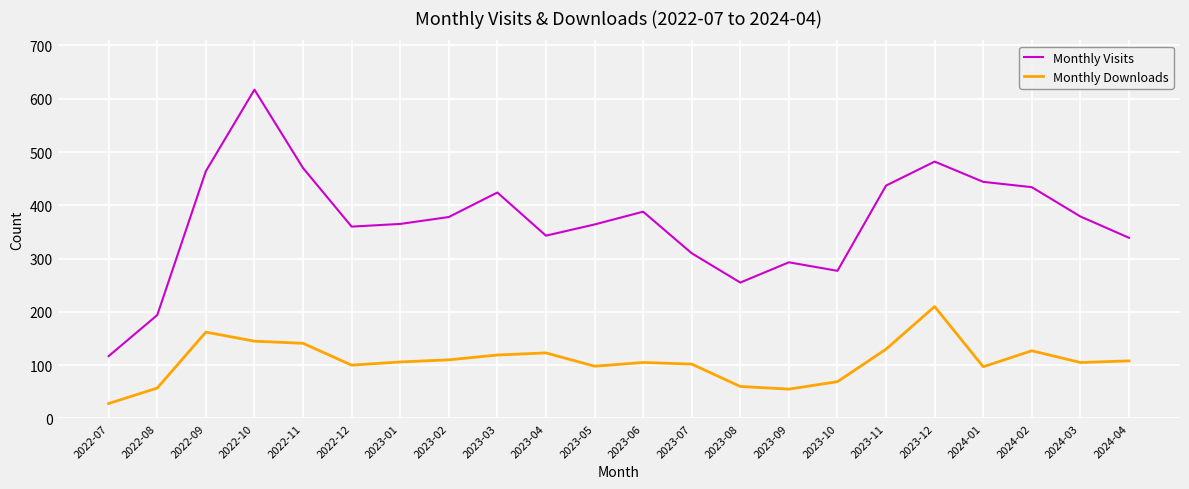

Which series has the widest spread of values?

Monthly Visits